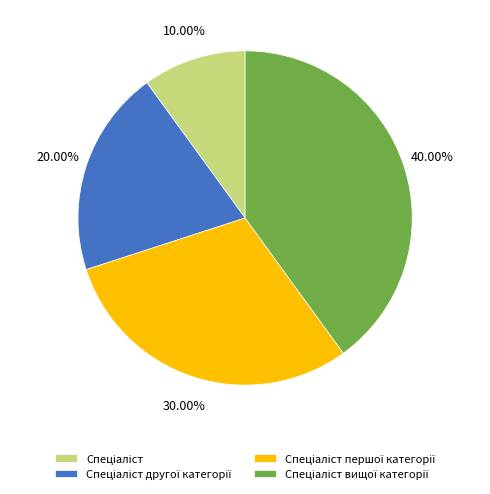

To the nearest percent, what is the average slice percentage?

25%